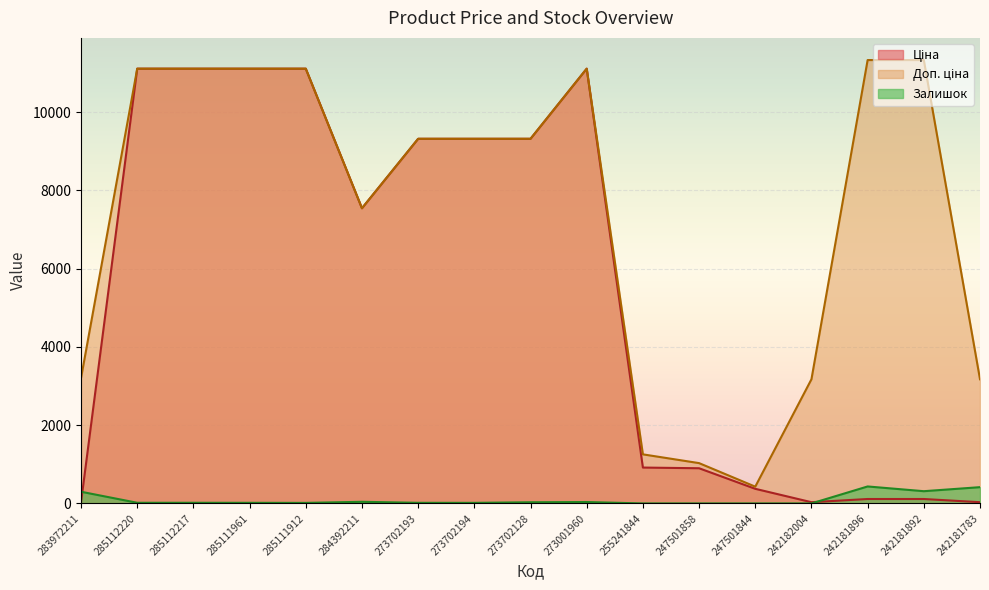

After their last crossing, which series has the higher values: Залишок or Ціна?

Залишок